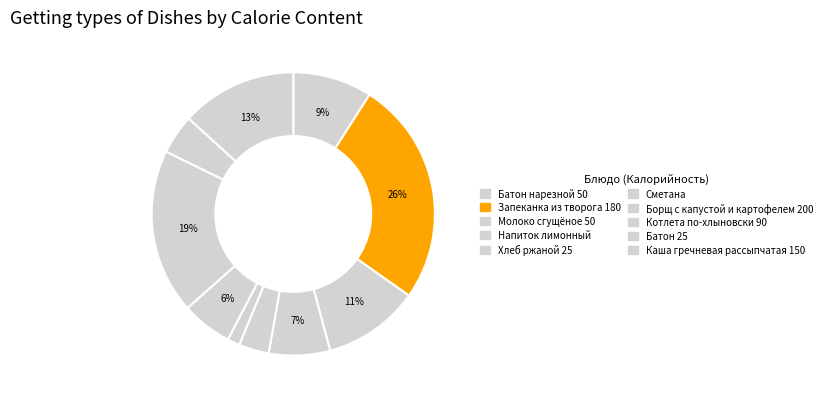

To the nearest percent, what is the combined percentage of Котлета по-хлыновски 90 and Запеканка из творога 180?

45%